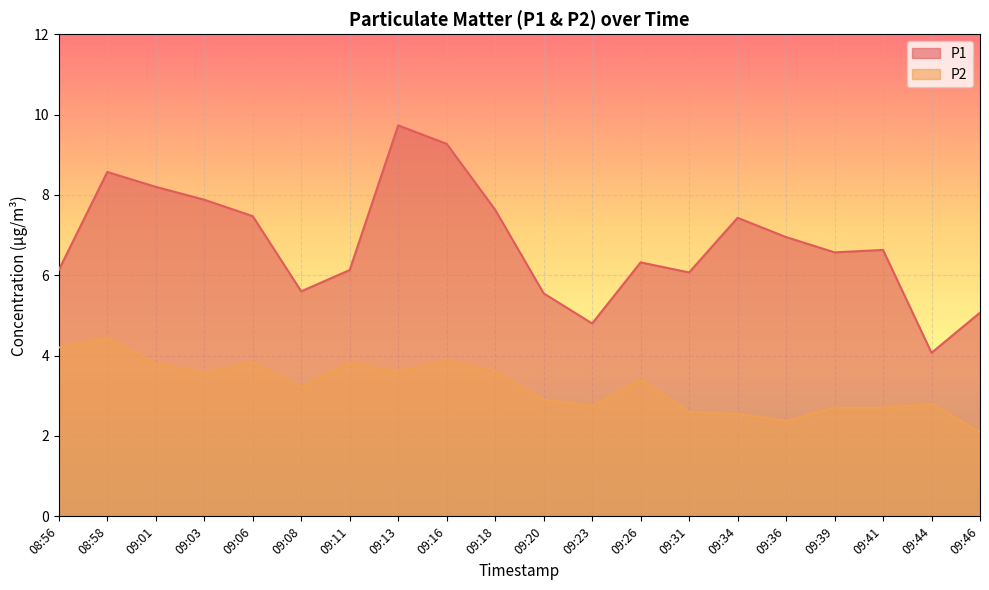

True or false: P2 and P1 intersect in this chart.

False